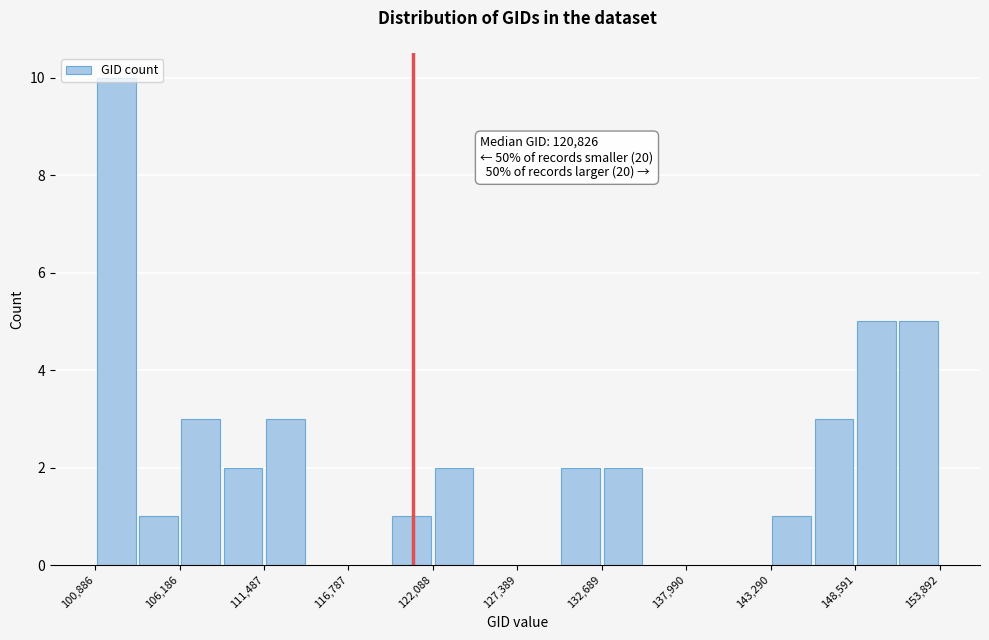

Read against the x-axis, roughly where is the centre of the tallest bar?

102000